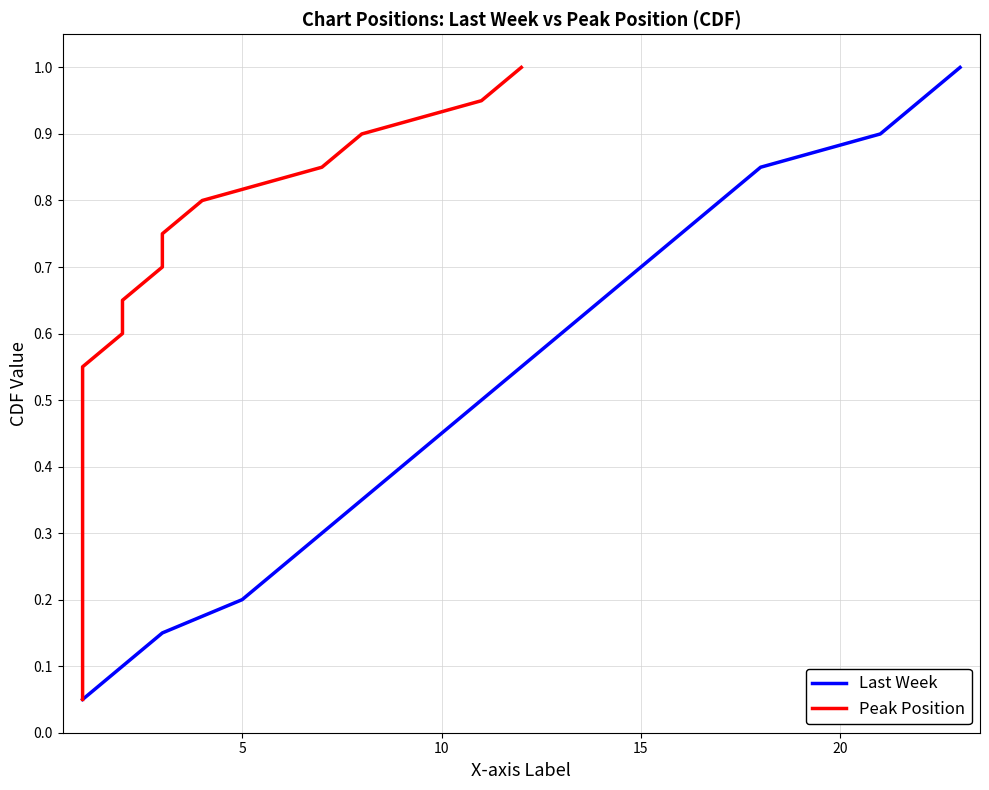

How many lines are shown in the chart?

2